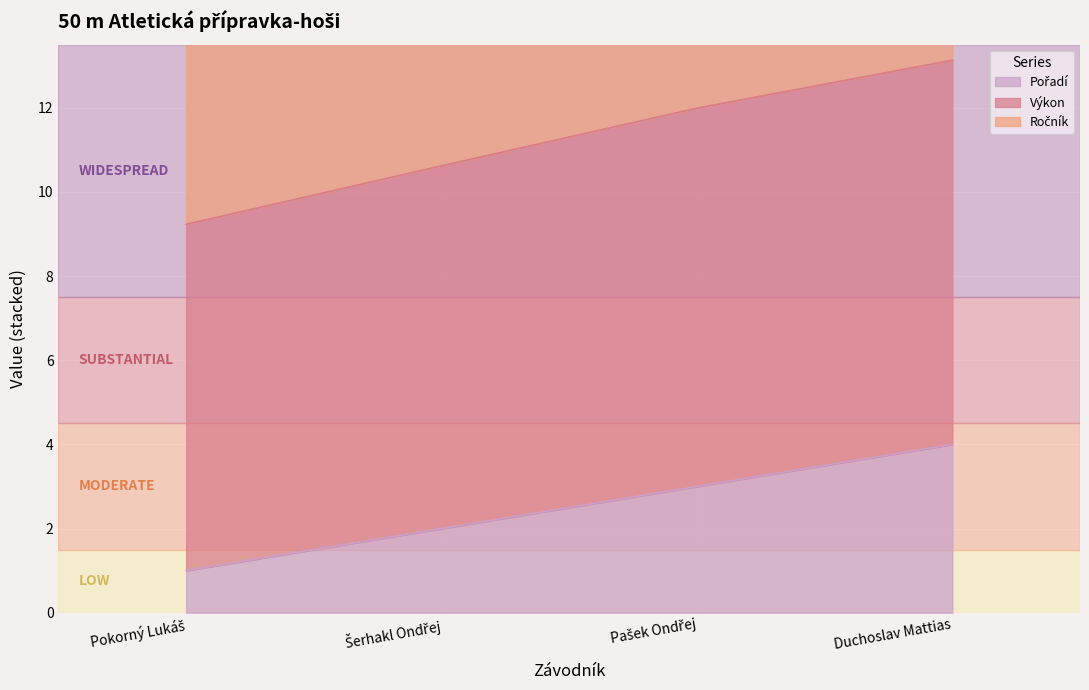

What is the average value of the Pořadí series?

2.5